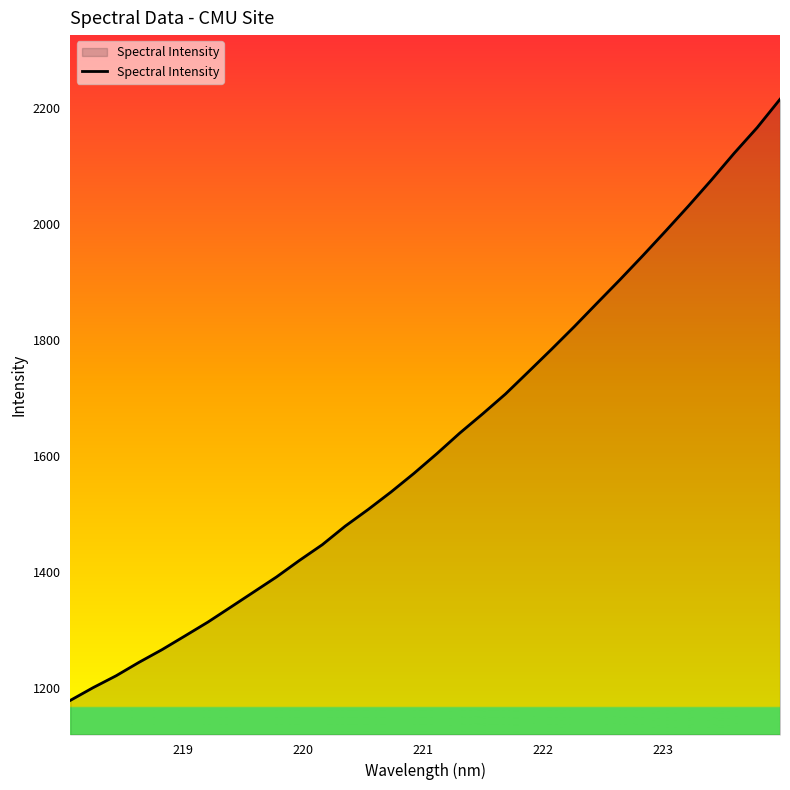

True or false: there are more than 1 points higher than both neighbors.

False